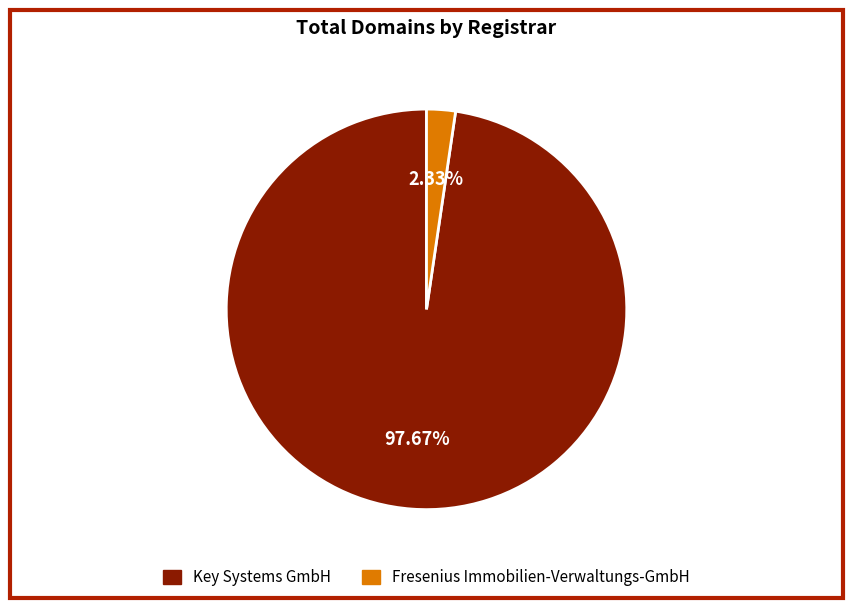

To the nearest percent, what percentage of the pie is Key Systems GmbH?

98%